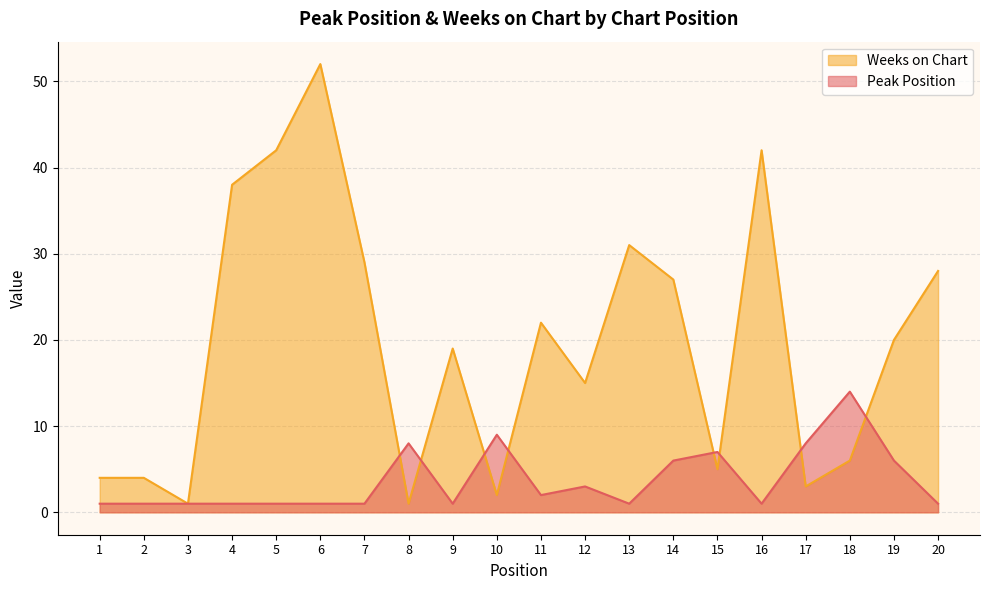

How many intersections are there between Weeks on Chart and Peak Position?

8